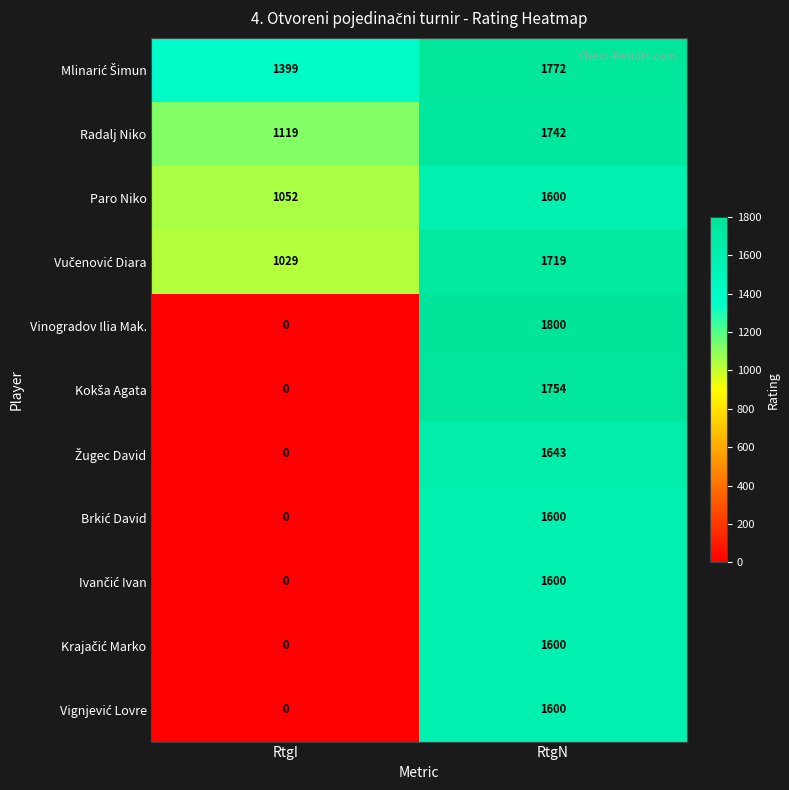

What is the total value across all series at RtgN?

18430